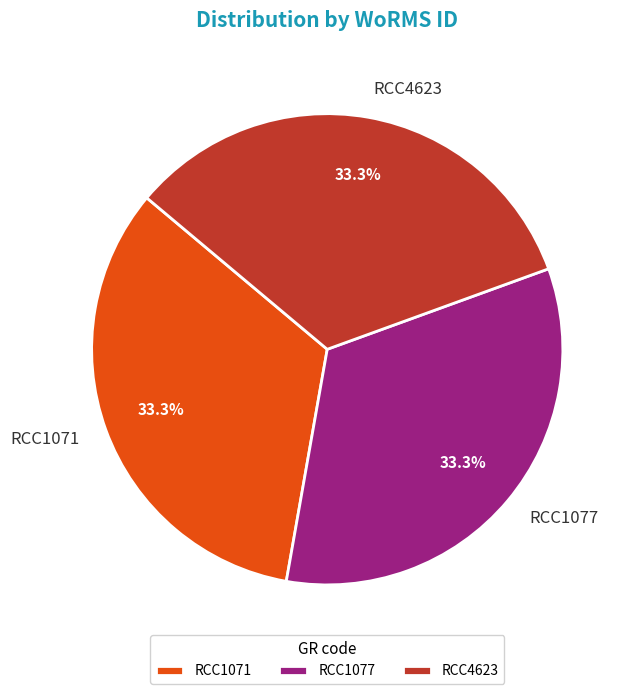

What portion of the pie excludes RCC1077?

66.7%